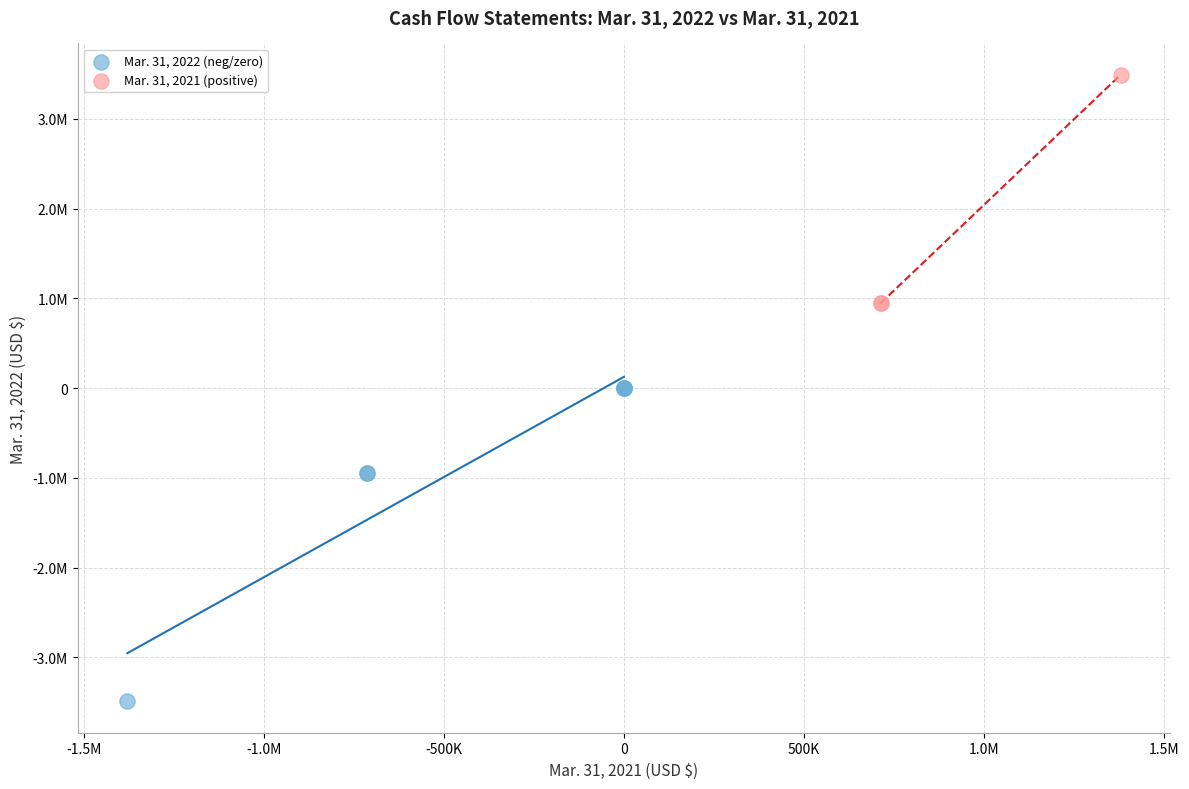

What are all the series names shown in the legend?

Mar. 31, 2022 (neg/zero), Mar. 31, 2021 (positive)